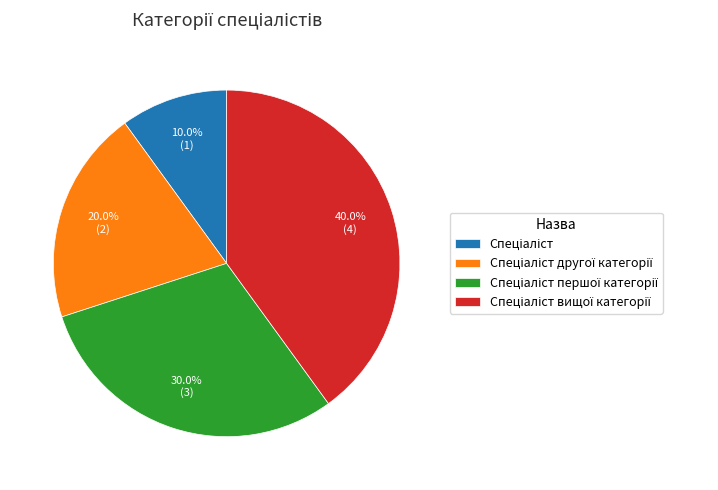

Is there any slice that represents more than half of the pie?

No